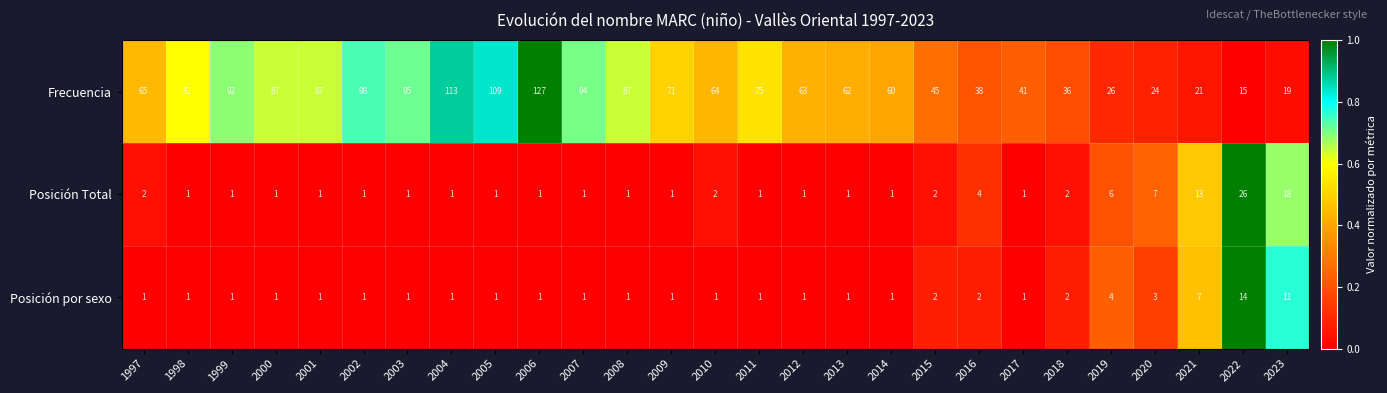

At which category is the sum across all series the highest?

2006